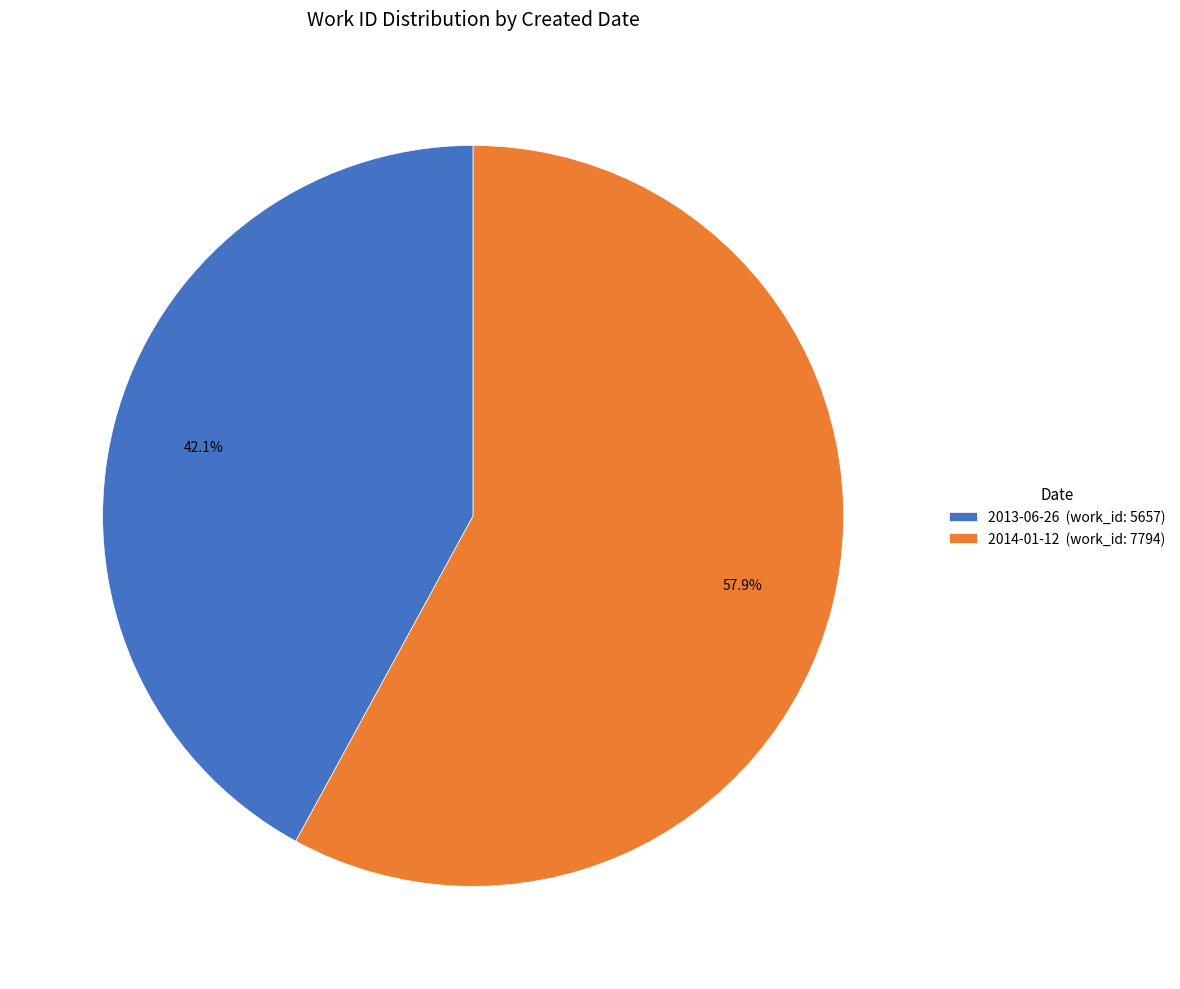

Is it true that 2014-01-12 is 58% of the pie?

True